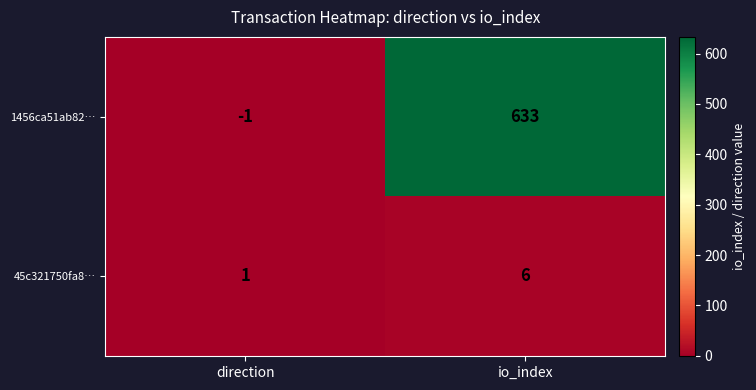

What is the greatest value displayed?

633